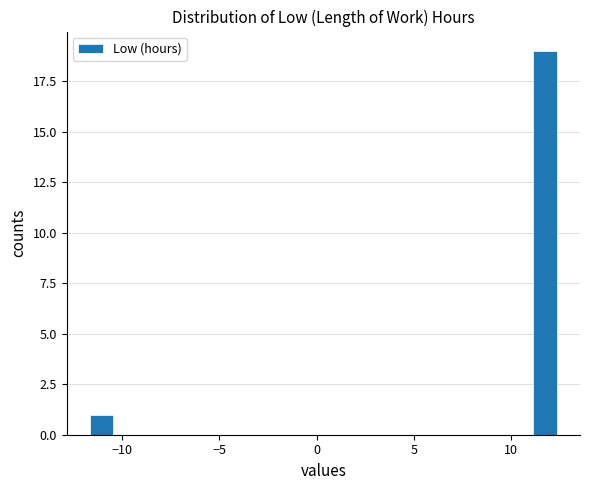

Around what value on the x-axis is the tallest bar? Give the approximate position of its centre, as read against the axis.

11.5